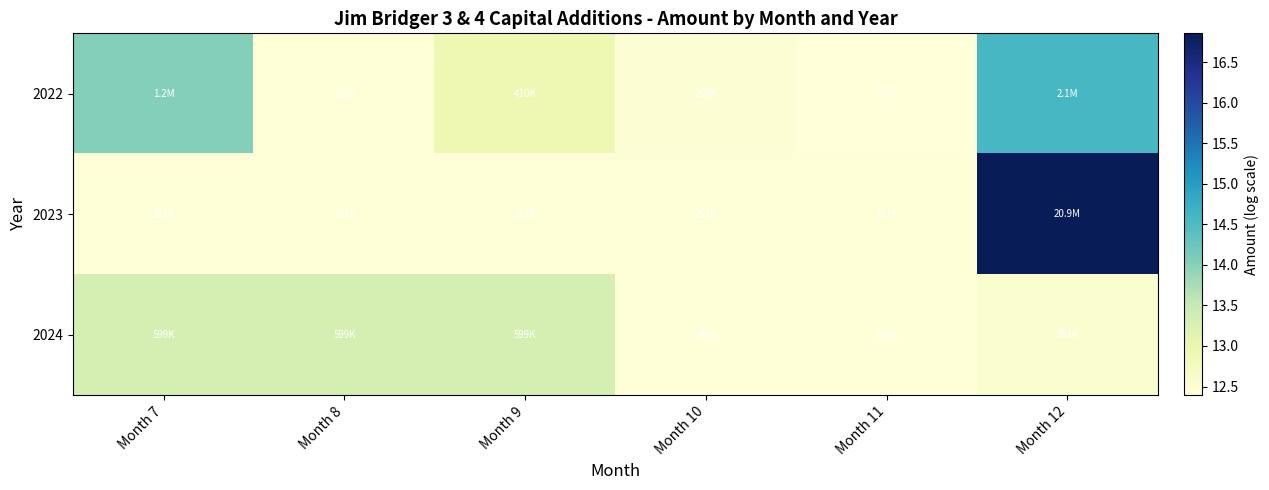

What is the difference between the highest and lowest values at Month 10?

0.1